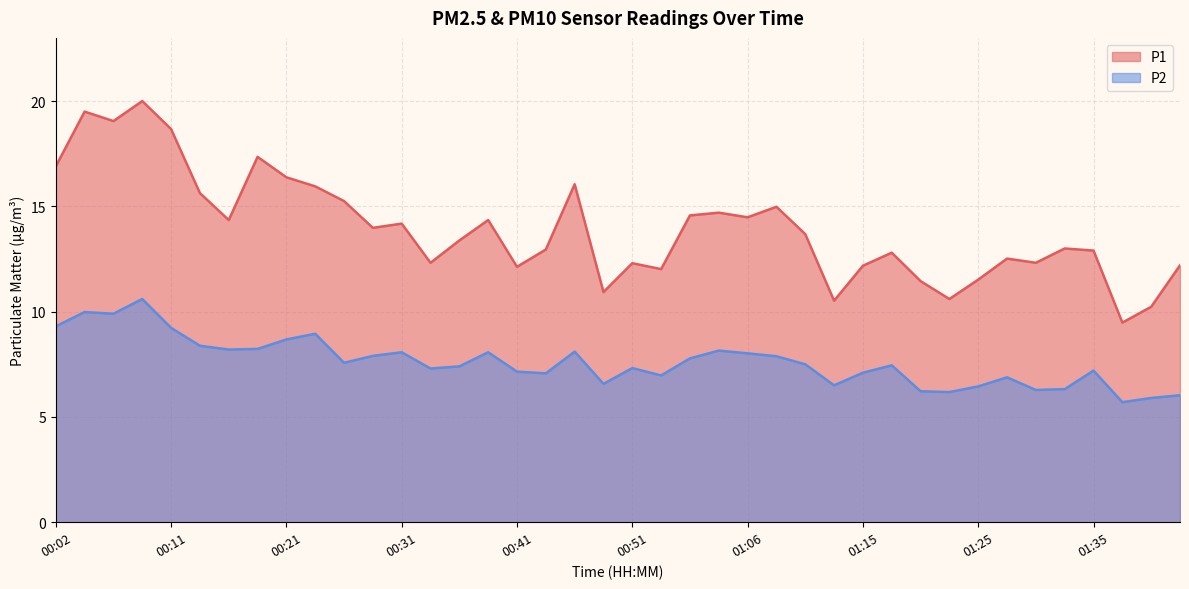

At which category is the sum across all series the highest?

00:09